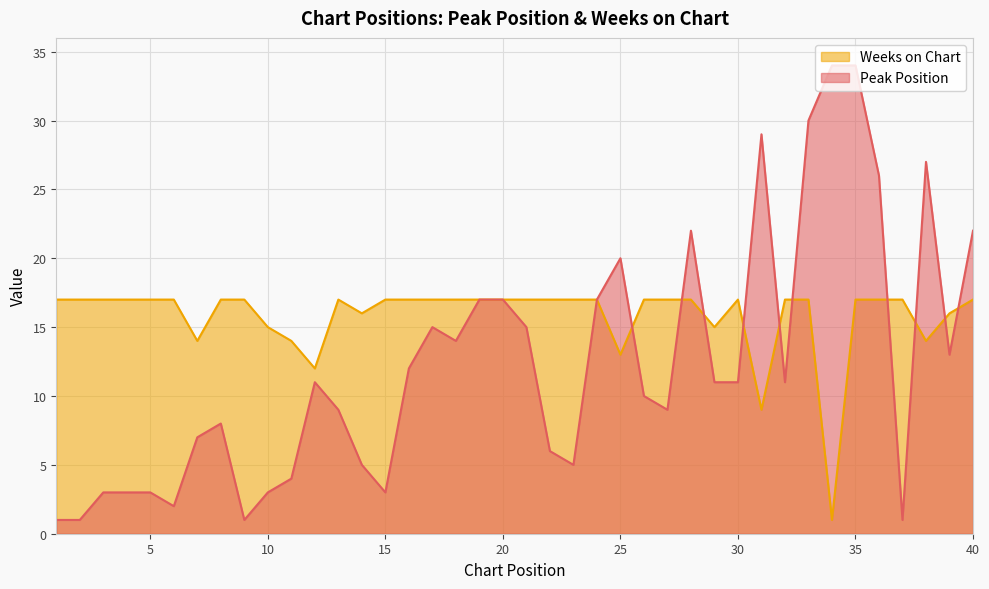

What is the value of the Weeks on Chart point at the 7th from the left?

14